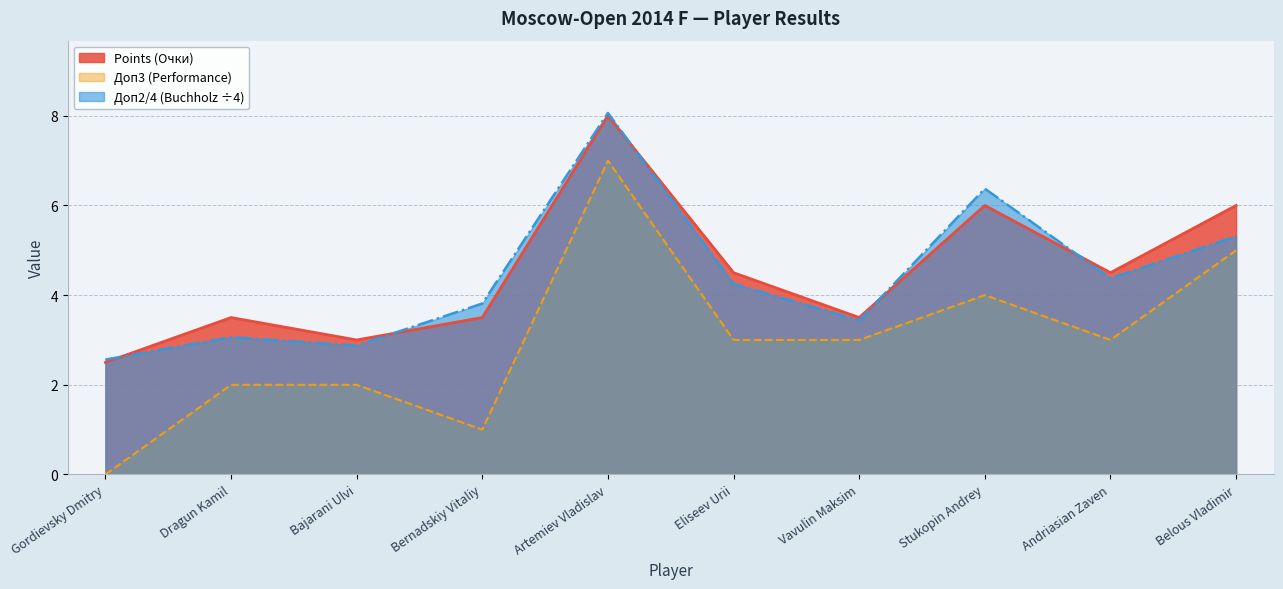

Which series has the largest range (max minus min)?

Доп3 (Performance)